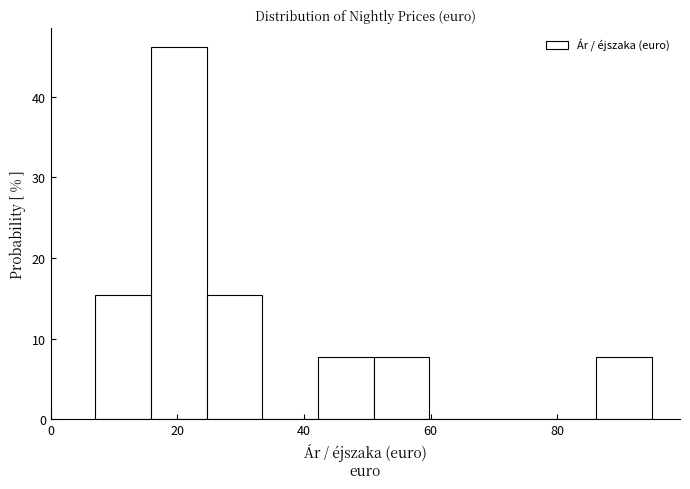

How tall is the bar that spans 7.0 to 15.8 on the x-axis? Neither the bar edges nor the heights are printed on the chart, so give them approximately, as read against the axes.

15